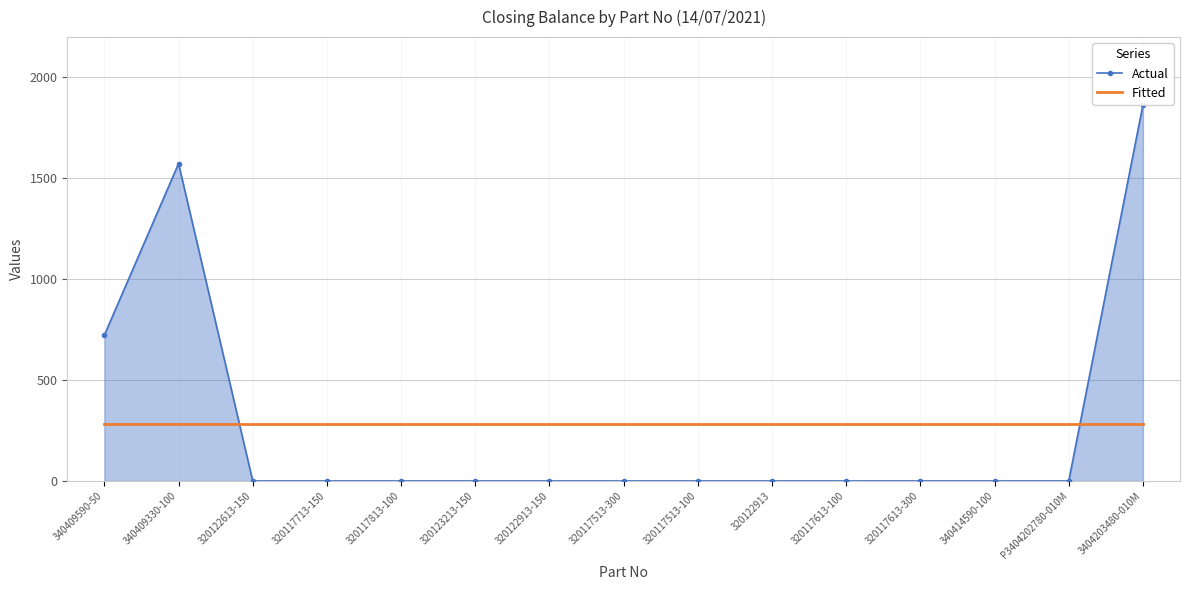

What is the average value of the Actual series?

277